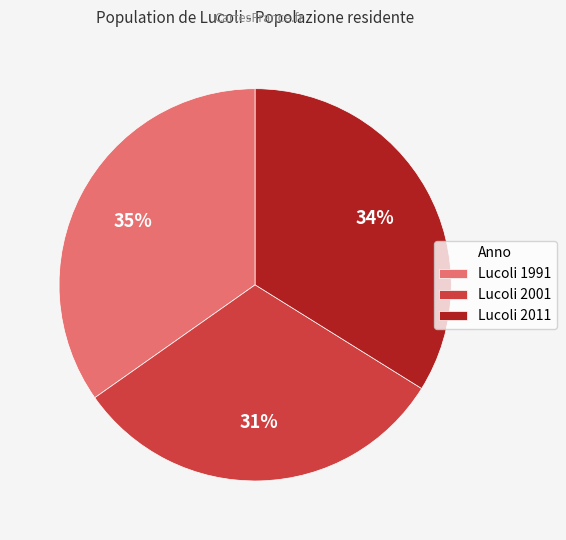

What percentage is the Lucoli 1991 slice, to the nearest percent?

35%